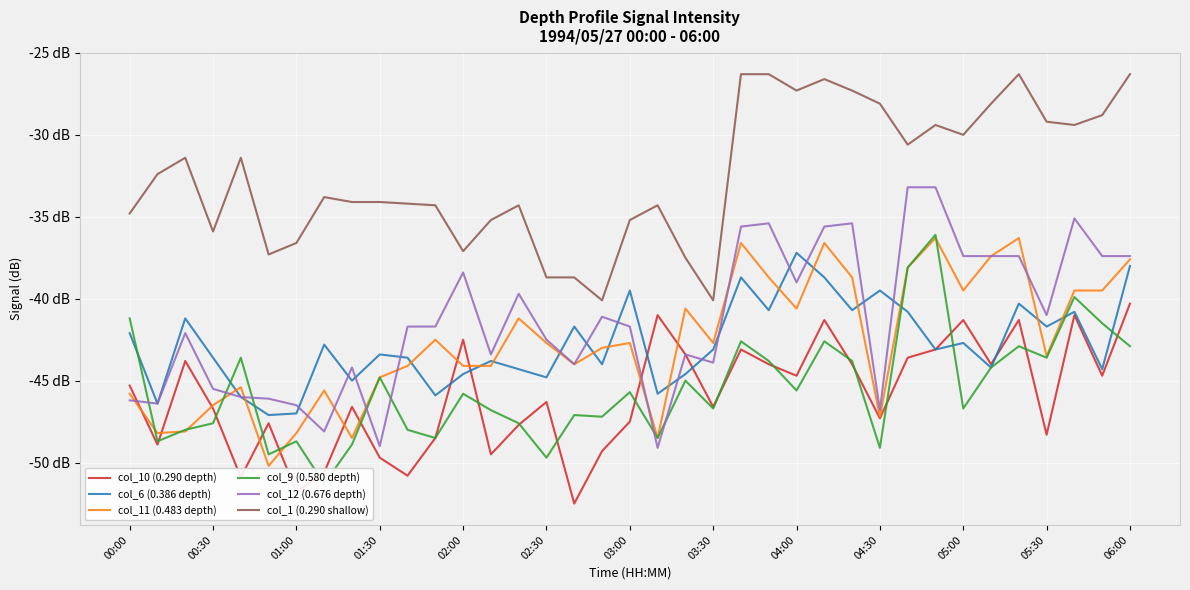

Is the value of col_11 (0.483 depth) at 28 greater than the value of col_1 (0.290 shallow) at 35?

No